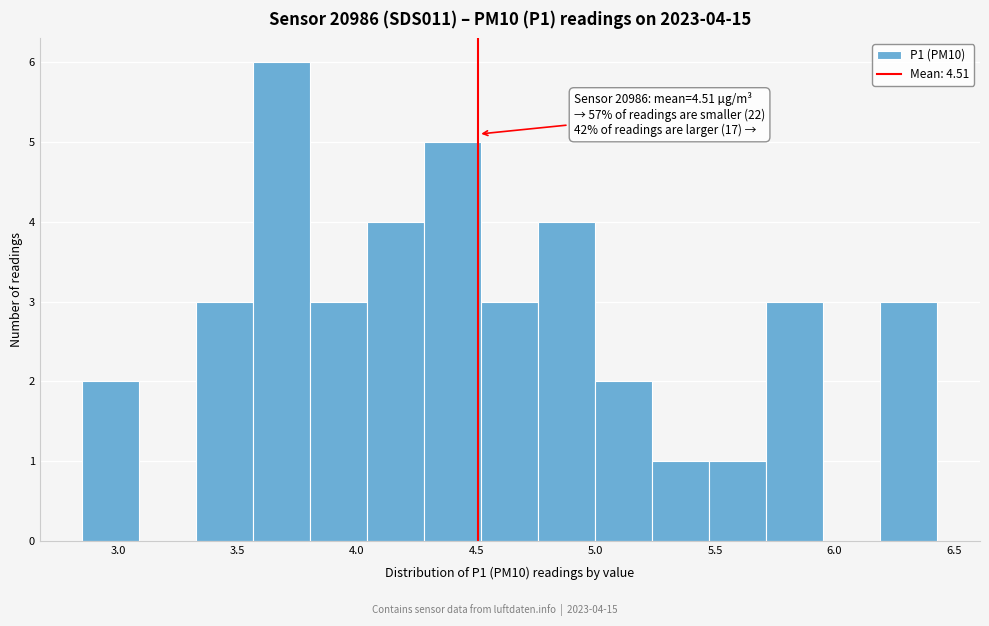

Over which range of the x-axis is the bar tallest?

3.55 to 3.80